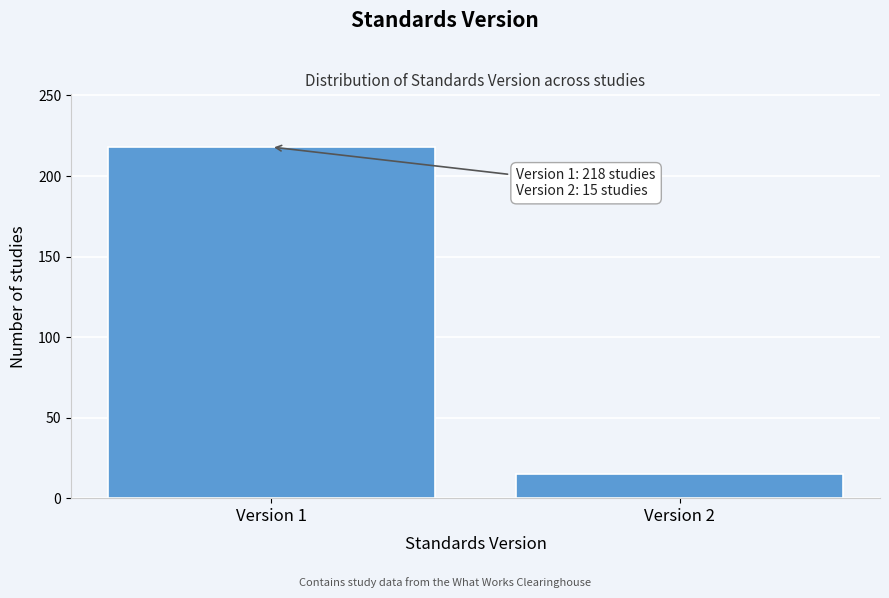

Reading left to right, extract all data points from this chart.

218	15